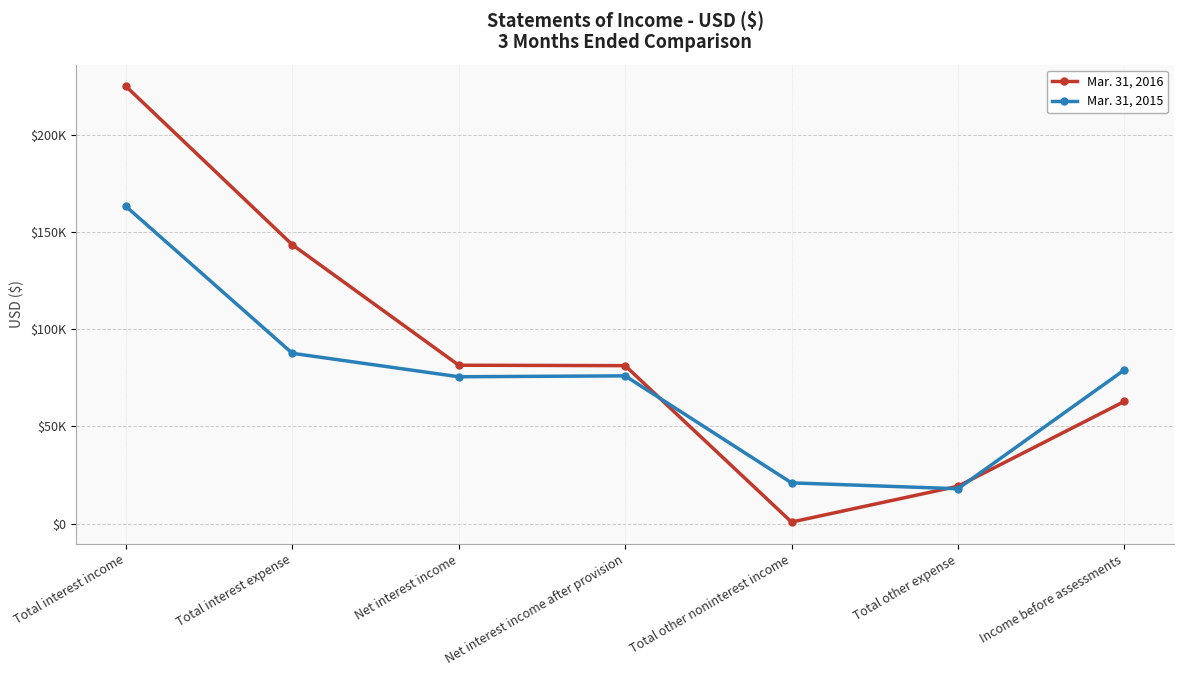

What is the minimum value for Mar. 31, 2015?

17954